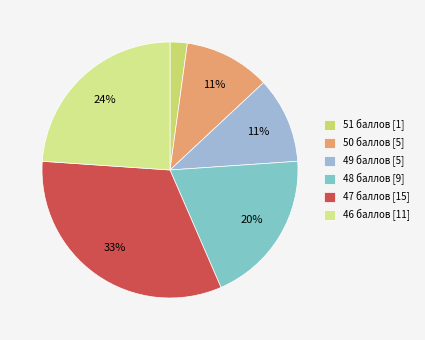

To the nearest percent, what percentage of the pie is 46?

24%